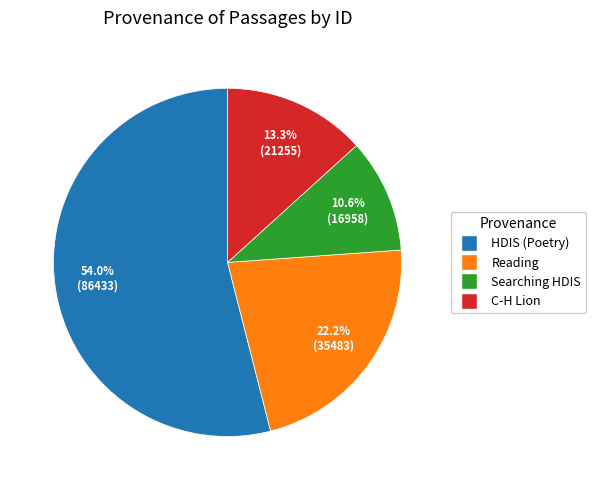

Count the number of slices in the pie.

4